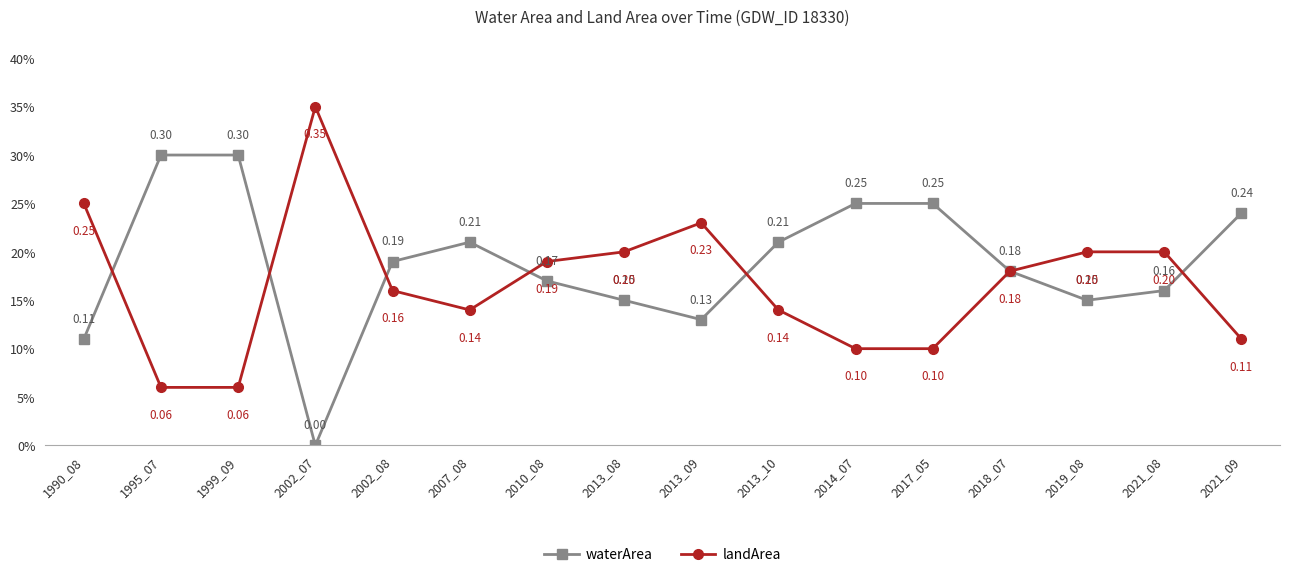

Rank the series by their maximum value, from lowest to highest.

waterArea, landArea